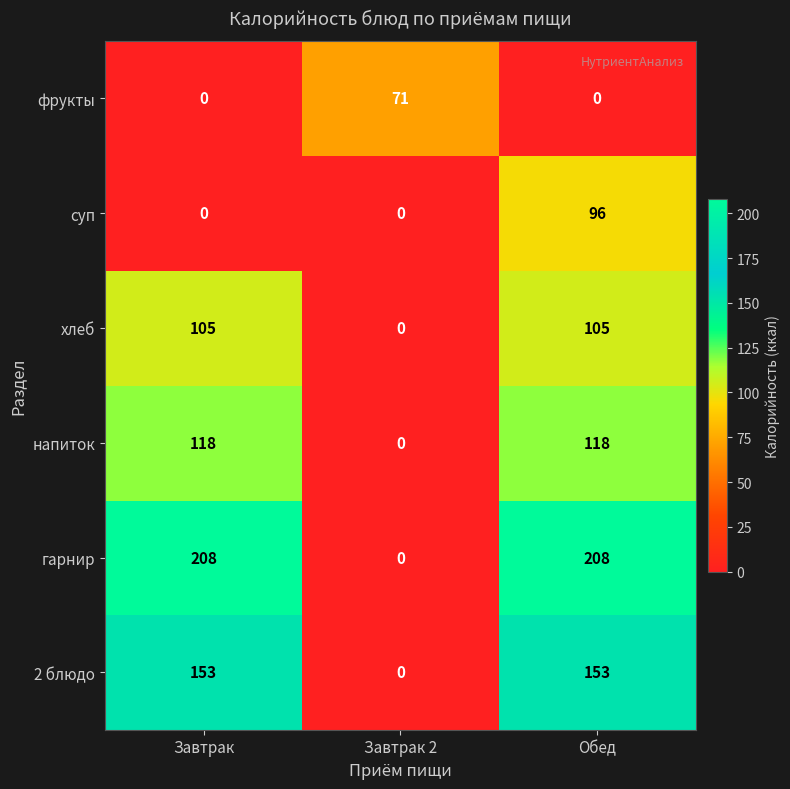

List the series in order of their peak value, highest first.

гарнир, 2 блюдо, напиток, хлеб, суп, фрукты